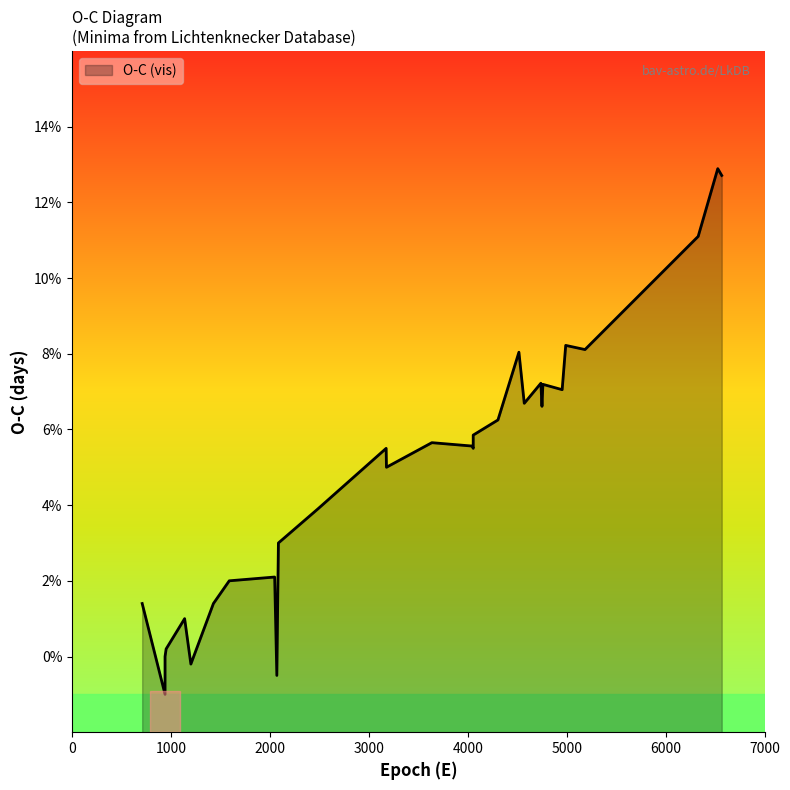

Where is the data nearest to the value 0?

940